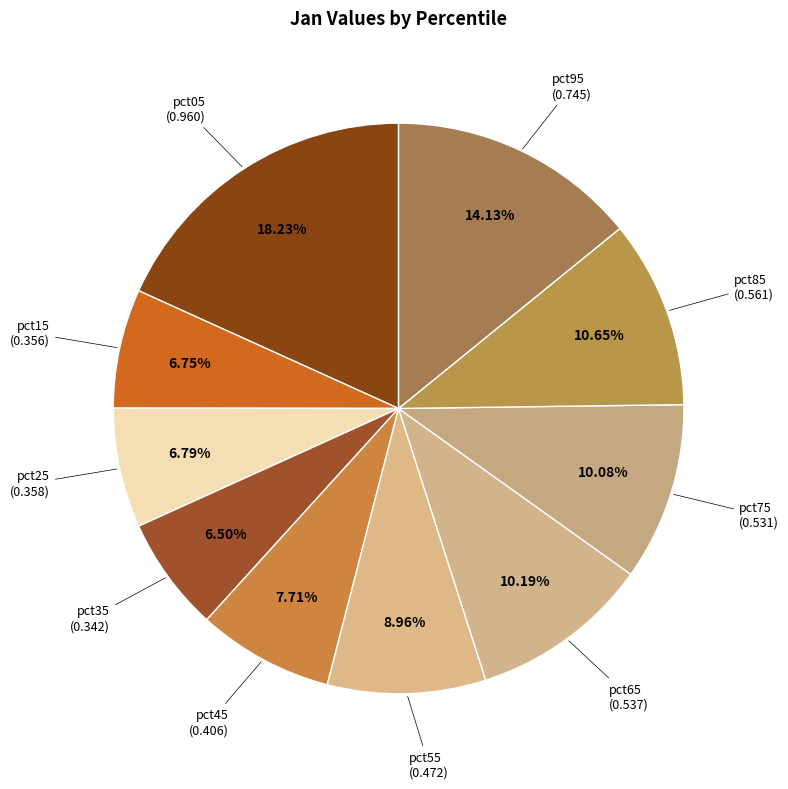

How many slices are in this pie chart?

10